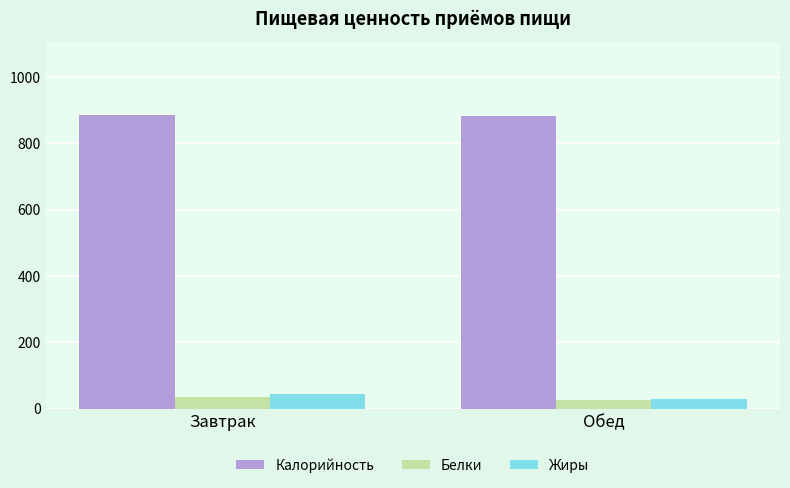

What is the sum of all Жиры values?

72.1